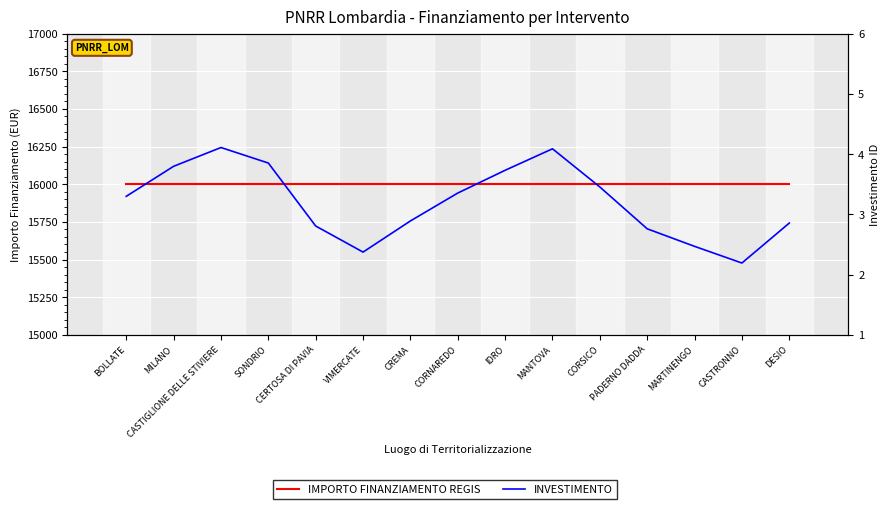

Which series has the largest range (max minus min)?

INVESTIMENTO